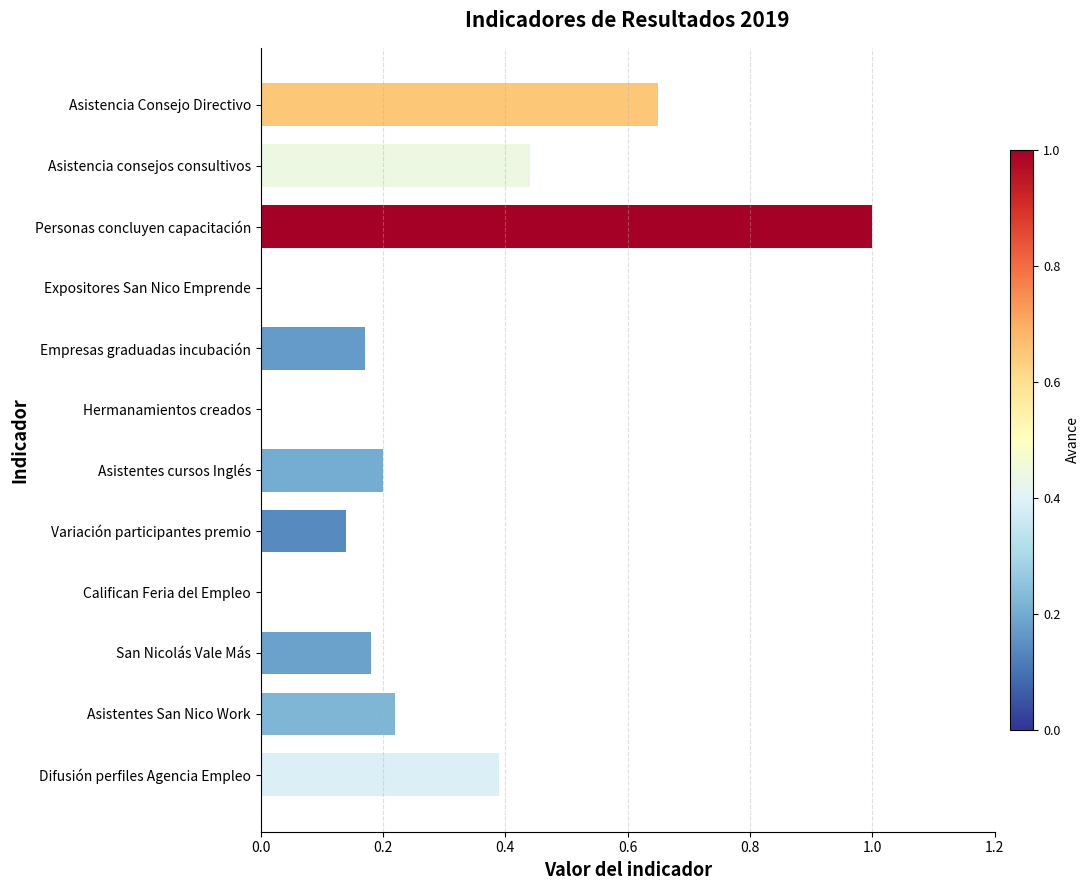

Does the chart contain stacked bars?

No